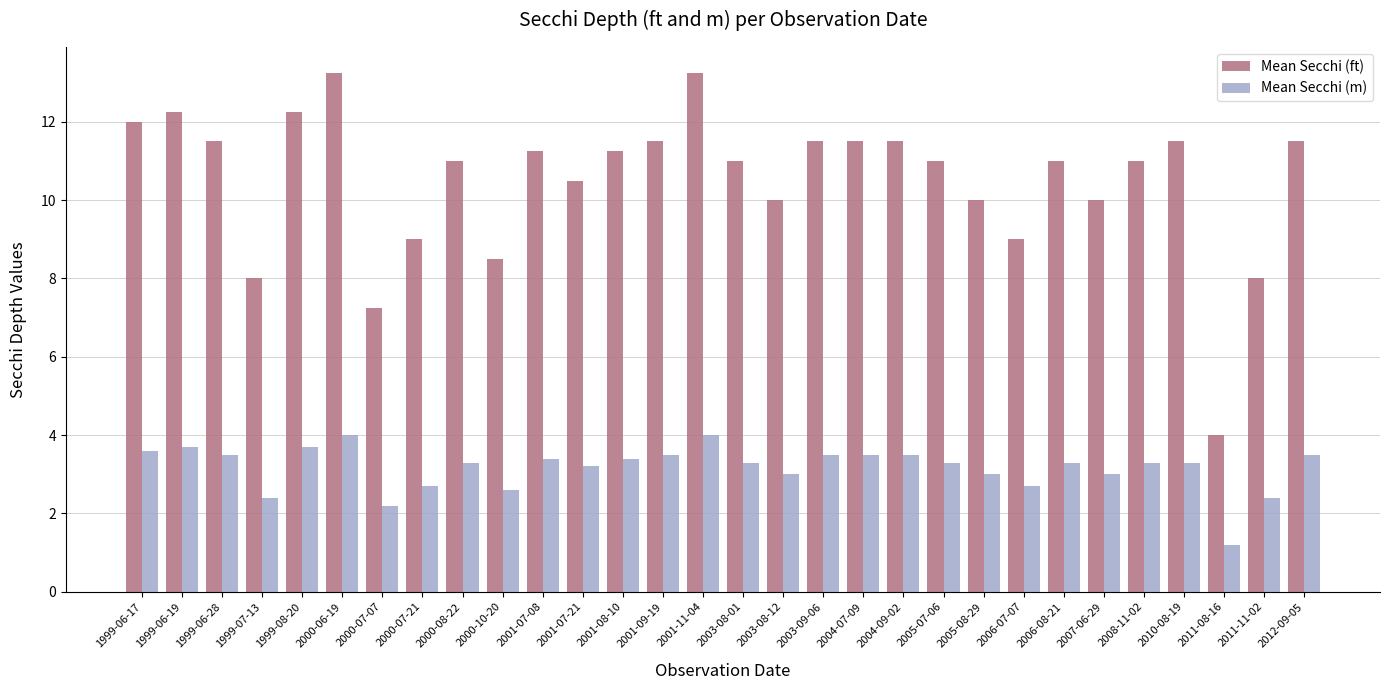

What is the smallest value displayed?

1.2